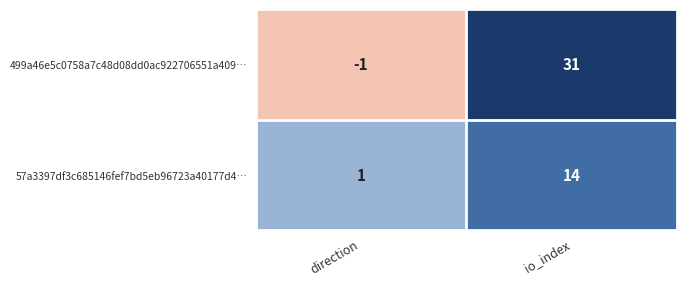

What is the difference between the 57a3397df3c685146fef7bd5eb96723a40177d4… values at io_index and direction?

13